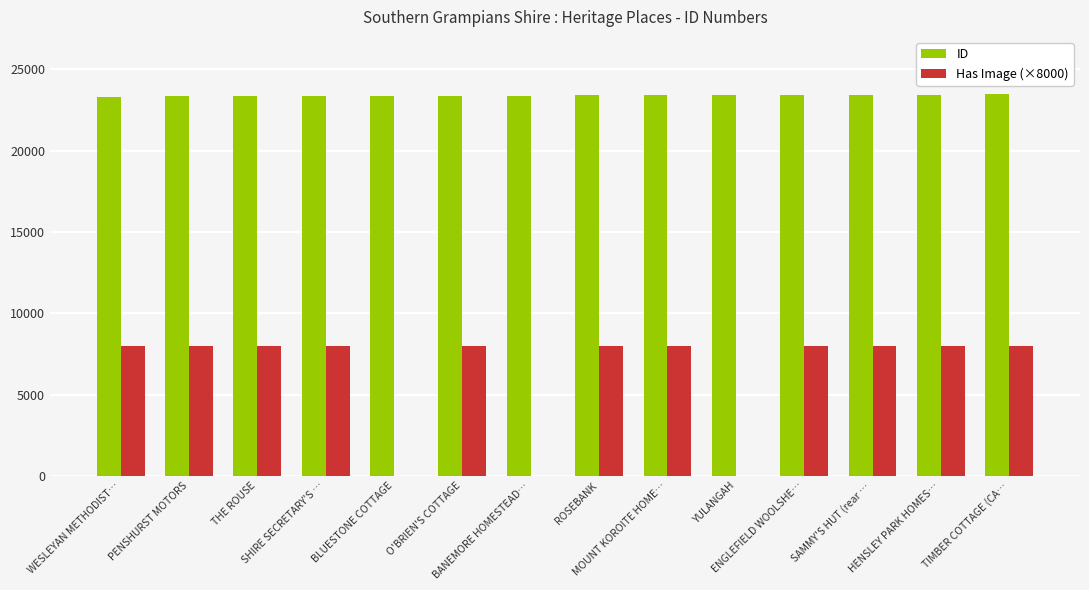

What is the greatest value displayed?

23477